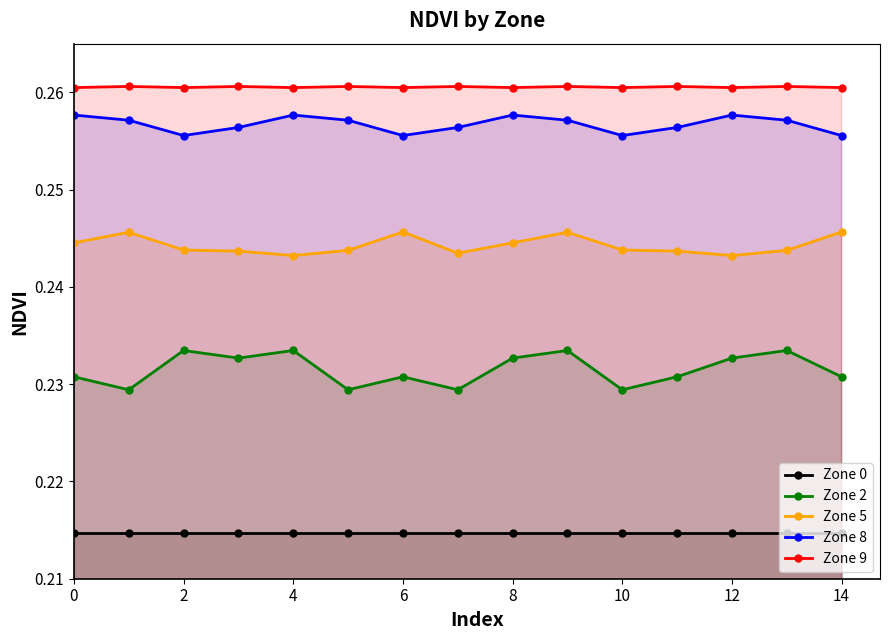

True or false: Zone 5 has more than 1 interior local peaks.

True